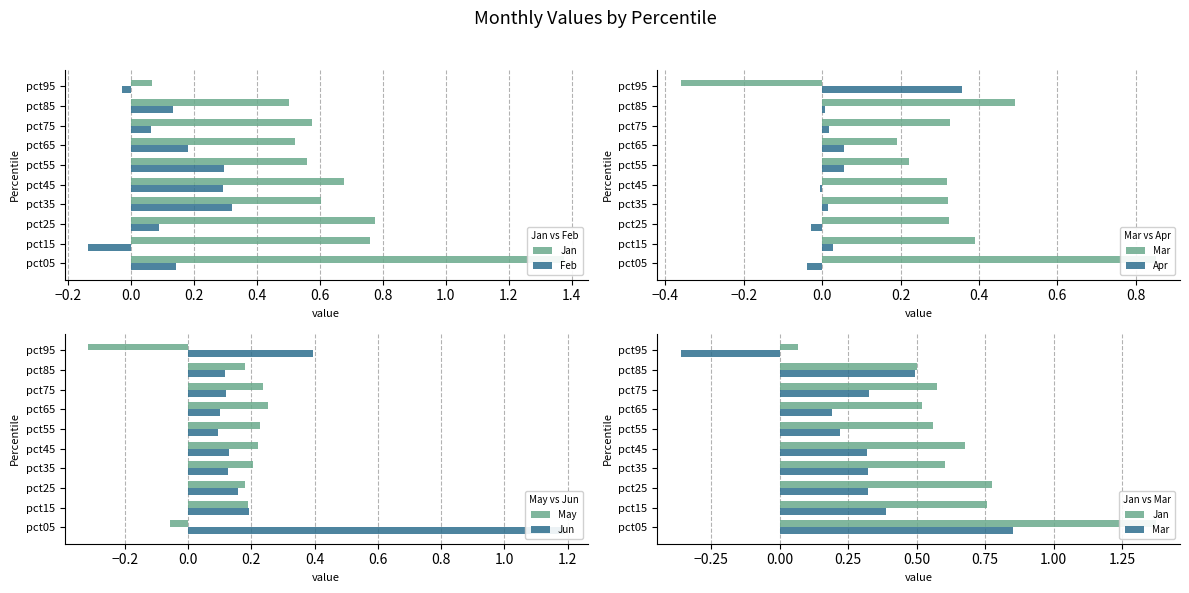

Reading left to right, what are all the values shown in this chart?

Jan: 1.4	0.8	0.8	0.6	0.7	0.6	0.5	0.6	0.5	0.1
Feb: 0.1	-0.1	0.1	0.3	0.3	0.3	0.2	0.1	0.1	-0.0
Mar: 0.9	0.4	0.3	0.3	0.3	0.2	0.2	0.3	0.5	-0.4
Apr: -0.0	0.0	-0.0	0.0	-0.0	0.1	0.1	0.0	0.0	0.4
May: -0.1	0.2	0.2	0.2	0.2	0.2	0.3	0.2	0.2	-0.3
Jun: 1.2	0.2	0.2	0.1	0.1	0.1	0.1	0.1	0.1	0.4